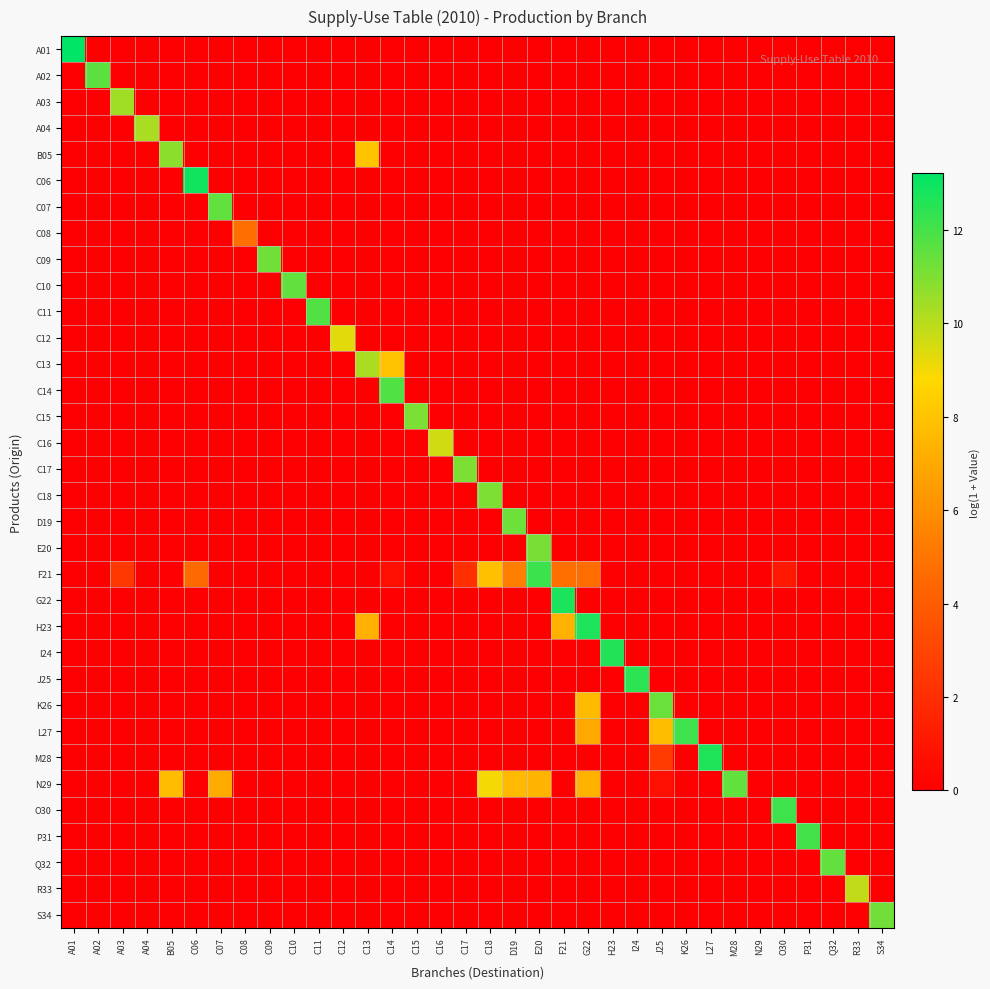

Reading left to right, list all the values displayed in this chart.

A01: A01=13.2	A02=0.0	A03=0.0	A04=0.0	B05=0.0	C06=0.0	C07=0.0	C08=0.0	C09=0.0	C10=0.0	C11=0.0	C12=0.0	C13=0.0	C14=0.0	C15=0.0	C16=0.0	C17=0.0	C18=0.0	D19=0.0	E20=0.0	F21=0.0	G22=0.0	H23=0.0	I24=0.0	J25=0.0	K26=0.0	L27=0.0	M28=0.0	N29=0.0	O30=0.0	P31=0.0	Q32=0.0	R33=0.0	S34=0.0
A02: A01=0.0	A02=11.6	A03=0.0	A04=0.0	B05=0.0	C06=0.0	C07=0.0	C08=0.0	C09=0.0	C10=0.0	C11=0.0	C12=0.0	C13=0.0	C14=0.0	C15=0.0	C16=0.0	C17=0.0	C18=0.0	D19=0.0	E20=0.0	F21=0.0	G22=0.0	H23=0.0	I24=0.0	J25=0.0	K26=0.0	L27=0.0	M28=0.0	N29=0.0	O30=0.0	P31=0.0	Q32=0.0	R33=0.0	S34=0.0
A03: A01=0.0	A02=0.0	A03=10.4	A04=0.0	B05=0.0	C06=0.0	C07=0.0	C08=0.0	C09=0.0	C10=0.0	C11=0.0	C12=0.0	C13=0.0	C14=0.0	C15=0.0	C16=0.0	C17=0.0	C18=0.0	D19=0.0	E20=0.0	F21=0.0	G22=0.0	H23=0.0	I24=0.0	J25=0.0	K26=0.0	L27=0.0	M28=0.0	N29=0.0	O30=0.0	P31=0.0	Q32=0.0	R33=0.0	S34=0.0
A04: A01=0.0	A02=0.0	A03=0.0	A04=10.3	B05=0.0	C06=0.0	C07=0.0	C08=0.0	C09=0.0	C10=0.0	C11=0.0	C12=0.0	C13=0.0	C14=0.0	C15=0.0	C16=0.0	C17=0.0	C18=0.0	D19=0.0	E20=0.0	F21=0.0	G22=0.0	H23=0.0	I24=0.0	J25=0.0	K26=0.0	L27=0.0	M28=0.0	N29=0.0	O30=0.0	P31=0.0	Q32=0.0	R33=0.0	S34=0.0
B05: A01=0.0	A02=0.0	A03=0.0	A04=0.0	B05=10.8	C06=0.0	C07=0.0	C08=0.0	C09=0.0	C10=0.0	C11=0.0	C12=0.0	C13=8.0	C14=0.0	C15=0.0	C16=0.0	C17=0.0	C18=0.0	D19=0.0	E20=0.0	F21=0.0	G22=0.0	H23=0.0	I24=0.0	J25=0.0	K26=0.0	L27=0.0	M28=0.0	N29=0.0	O30=0.0	P31=0.0	Q32=0.0	R33=0.0	S34=0.0
C06: A01=0.0	A02=0.0	A03=0.0	A04=0.0	B05=0.0	C06=12.9	C07=0.0	C08=0.0	C09=0.0	C10=0.0	C11=0.0	C12=0.0	C13=0.0	C14=0.0	C15=0.0	C16=0.0	C17=0.0	C18=0.0	D19=0.0	E20=0.0	F21=0.0	G22=0.0	H23=0.0	I24=0.0	J25=0.0	K26=0.0	L27=0.0	M28=0.0	N29=0.0	O30=0.0	P31=0.0	Q32=0.0	R33=0.0	S34=0.0
C07: A01=0.0	A02=0.0	A03=0.0	A04=0.0	B05=0.0	C06=0.0	C07=11.5	C08=0.0	C09=0.0	C10=0.0	C11=0.0	C12=0.0	C13=0.0	C14=0.0	C15=0.0	C16=0.0	C17=0.0	C18=0.0	D19=0.0	E20=0.0	F21=0.0	G22=0.0	H23=0.0	I24=0.0	J25=0.0	K26=0.0	L27=0.0	M28=0.0	N29=0.0	O30=0.0	P31=0.0	Q32=0.0	R33=0.0	S34=0.0
C08: A01=0.0	A02=0.0	A03=0.0	A04=0.0	B05=0.0	C06=0.0	C07=0.0	C08=4.7	C09=0.0	C10=0.0	C11=0.0	C12=0.0	C13=0.0	C14=0.0	C15=0.0	C16=0.0	C17=0.0	C18=0.0	D19=0.0	E20=0.0	F21=0.0	G22=0.0	H23=0.0	I24=0.0	J25=0.0	K26=0.0	L27=0.0	M28=0.0	N29=0.0	O30=0.0	P31=0.0	Q32=0.0	R33=0.0	S34=0.0
C09: A01=0.0	A02=0.0	A03=0.0	A04=0.0	B05=0.0	C06=0.0	C07=0.0	C08=0.0	C09=11.3	C10=0.0	C11=0.0	C12=0.0	C13=0.0	C14=0.0	C15=0.0	C16=0.0	C17=0.0	C18=0.0	D19=0.0	E20=0.0	F21=0.0	G22=0.0	H23=0.0	I24=0.0	J25=0.0	K26=0.0	L27=0.0	M28=0.0	N29=0.0	O30=0.0	P31=0.0	Q32=0.0	R33=0.0	S34=0.0
C10: A01=0.0	A02=0.0	A03=0.0	A04=0.0	B05=0.0	C06=0.0	C07=0.0	C08=0.0	C09=0.0	C10=11.5	C11=0.0	C12=0.0	C13=0.0	C14=0.0	C15=0.0	C16=0.0	C17=0.0	C18=0.0	D19=0.0	E20=0.0	F21=0.0	G22=0.0	H23=0.0	I24=0.0	J25=0.0	K26=0.0	L27=0.0	M28=0.0	N29=0.0	O30=0.0	P31=0.0	Q32=0.0	R33=0.0	S34=0.0
C11: A01=0.0	A02=0.0	A03=0.0	A04=0.0	B05=0.0	C06=0.0	C07=0.0	C08=0.0	C09=0.0	C10=0.0	C11=11.8	C12=0.0	C13=0.0	C14=0.0	C15=0.0	C16=0.0	C17=0.0	C18=0.0	D19=0.0	E20=0.0	F21=0.0	G22=0.0	H23=0.0	I24=0.0	J25=0.0	K26=0.0	L27=0.0	M28=0.0	N29=0.0	O30=0.0	P31=0.0	Q32=0.0	R33=0.0	S34=0.0
C12: A01=0.0	A02=0.0	A03=0.0	A04=0.0	B05=0.0	C06=0.0	C07=0.0	C08=0.0	C09=0.0	C10=0.0	C11=0.0	C12=9.3	C13=0.0	C14=0.0	C15=0.0	C16=0.0	C17=0.0	C18=0.0	D19=0.0	E20=0.0	F21=0.0	G22=0.0	H23=0.0	I24=0.0	J25=0.0	K26=0.0	L27=0.0	M28=0.0	N29=0.0	O30=0.0	P31=0.0	Q32=0.0	R33=0.0	S34=0.0
C13: A01=0.0	A02=0.0	A03=0.0	A04=0.0	B05=0.0	C06=0.0	C07=0.0	C08=0.0	C09=0.0	C10=0.0	C11=0.0	C12=0.0	C13=10.3	C14=7.9	C15=0.0	C16=0.0	C17=0.0	C18=0.0	D19=0.0	E20=0.0	F21=0.0	G22=0.0	H23=0.0	I24=0.0	J25=0.0	K26=0.0	L27=0.0	M28=0.0	N29=0.0	O30=0.0	P31=0.0	Q32=0.0	R33=0.0	S34=0.0
C14: A01=0.0	A02=0.0	A03=0.0	A04=0.0	B05=0.0	C06=0.0	C07=0.0	C08=0.0	C09=0.0	C10=0.0	C11=0.0	C12=0.0	C13=0.0	C14=11.8	C15=0.0	C16=0.0	C17=0.0	C18=0.0	D19=0.0	E20=0.0	F21=0.0	G22=0.0	H23=0.0	I24=0.0	J25=0.0	K26=0.0	L27=0.0	M28=0.0	N29=0.0	O30=0.0	P31=0.0	Q32=0.0	R33=0.0	S34=0.0
C15: A01=0.0	A02=0.0	A03=0.0	A04=0.0	B05=0.0	C06=0.0	C07=0.0	C08=0.0	C09=0.0	C10=0.0	C11=0.0	C12=0.0	C13=0.0	C14=0.0	C15=11.1	C16=0.0	C17=0.0	C18=0.0	D19=0.0	E20=0.0	F21=0.0	G22=0.0	H23=0.0	I24=0.0	J25=0.0	K26=0.0	L27=0.0	M28=0.0	N29=0.0	O30=0.0	P31=0.0	Q32=0.0	R33=0.0	S34=0.0
C16: A01=0.0	A02=0.0	A03=0.0	A04=0.0	B05=0.0	C06=0.0	C07=0.0	C08=0.0	C09=0.0	C10=0.0	C11=0.0	C12=0.0	C13=0.0	C14=0.0	C15=0.0	C16=9.6	C17=0.0	C18=0.0	D19=0.0	E20=0.0	F21=0.0	G22=0.0	H23=0.0	I24=0.0	J25=0.0	K26=0.0	L27=0.0	M28=0.0	N29=0.0	O30=0.0	P31=0.0	Q32=0.0	R33=0.0	S34=0.0
C17: A01=0.0	A02=0.0	A03=0.0	A04=0.0	B05=0.0	C06=0.0	C07=0.0	C08=0.0	C09=0.0	C10=0.0	C11=0.0	C12=0.0	C13=0.0	C14=0.0	C15=0.0	C16=0.0	C17=11.0	C18=0.0	D19=0.0	E20=0.0	F21=0.0	G22=0.0	H23=0.0	I24=0.0	J25=0.0	K26=0.0	L27=0.0	M28=0.0	N29=0.0	O30=0.0	P31=0.0	Q32=0.0	R33=0.0	S34=0.0
C18: A01=0.0	A02=0.0	A03=0.0	A04=0.0	B05=0.0	C06=0.0	C07=0.0	C08=0.0	C09=0.0	C10=0.0	C11=0.0	C12=0.0	C13=0.0	C14=0.0	C15=0.0	C16=0.0	C17=0.0	C18=11.0	D19=0.0	E20=0.0	F21=0.0	G22=0.0	H23=0.0	I24=0.0	J25=0.0	K26=0.0	L27=0.0	M28=0.0	N29=0.0	O30=0.0	P31=0.0	Q32=0.0	R33=0.0	S34=0.0
D19: A01=0.0	A02=0.0	A03=0.0	A04=0.0	B05=0.0	C06=0.0	C07=0.0	C08=0.0	C09=0.0	C10=0.0	C11=0.0	C12=0.0	C13=0.0	C14=0.0	C15=0.0	C16=0.0	C17=0.0	C18=0.0	D19=11.3	E20=0.0	F21=0.0	G22=0.0	H23=0.0	I24=0.0	J25=0.0	K26=0.0	L27=0.0	M28=0.0	N29=0.0	O30=0.0	P31=0.0	Q32=0.0	R33=0.0	S34=0.0
E20: A01=0.0	A02=0.0	A03=0.0	A04=0.0	B05=0.0	C06=0.0	C07=0.0	C08=0.0	C09=0.0	C10=0.0	C11=0.0	C12=0.0	C13=0.0	C14=0.0	C15=0.0	C16=0.0	C17=0.0	C18=0.0	D19=0.0	E20=11.1	F21=0.0	G22=0.0	H23=0.0	I24=0.0	J25=0.0	K26=0.0	L27=0.0	M28=0.0	N29=0.0	O30=0.0	P31=0.0	Q32=0.0	R33=0.0	S34=0.0
F21: A01=0.0	A02=0.0	A03=2.4	A04=0.0	B05=0.0	C06=4.6	C07=0.0	C08=0.0	C09=0.0	C10=0.0	C11=0.0	C12=0.0	C13=0.0	C14=0.7	C15=0.0	C16=0.0	C17=2.1	C18=7.9	D19=5.4	E20=12.2	F21=4.8	G22=4.7	H23=0.0	I24=0.0	J25=0.0	K26=0.0	L27=0.0	M28=0.0	N29=0.0	O30=1.1	P31=0.0	Q32=0.0	R33=0.0	S34=0.0
G22: A01=0.0	A02=0.0	A03=0.0	A04=0.0	B05=0.0	C06=0.0	C07=0.0	C08=0.0	C09=0.0	C10=0.0	C11=0.0	C12=0.0	C13=0.0	C14=0.0	C15=0.0	C16=0.0	C17=0.0	C18=0.0	D19=0.0	E20=0.0	F21=12.8	G22=0.0	H23=0.0	I24=0.0	J25=0.0	K26=0.0	L27=0.0	M28=0.0	N29=0.0	O30=0.0	P31=0.0	Q32=0.0	R33=0.0	S34=0.0
H23: A01=0.0	A02=0.0	A03=0.0	A04=0.0	B05=0.0	C06=0.0	C07=0.0	C08=0.0	C09=0.0	C10=0.0	C11=0.0	C12=0.0	C13=7.3	C14=0.0	C15=0.0	C16=0.0	C17=0.0	C18=0.0	D19=0.0	E20=0.0	F21=7.3	G22=12.7	H23=0.0	I24=0.0	J25=0.0	K26=0.0	L27=0.0	M28=0.0	N29=0.0	O30=0.0	P31=0.0	Q32=0.0	R33=0.0	S34=0.0
I24: A01=0.0	A02=0.0	A03=0.0	A04=0.0	B05=0.0	C06=0.0	C07=0.0	C08=0.0	C09=0.0	C10=0.0	C11=0.0	C12=0.0	C13=0.0	C14=0.0	C15=0.0	C16=0.0	C17=0.0	C18=0.0	D19=0.0	E20=0.0	F21=0.0	G22=0.0	H23=12.6	I24=0.0	J25=0.0	K26=0.0	L27=0.0	M28=0.0	N29=0.0	O30=0.0	P31=0.0	Q32=0.0	R33=0.0	S34=0.0
J25: A01=0.0	A02=0.0	A03=0.0	A04=0.0	B05=0.0	C06=0.0	C07=0.0	C08=0.0	C09=0.0	C10=0.0	C11=0.0	C12=0.0	C13=0.0	C14=0.0	C15=0.0	C16=0.0	C17=0.0	C18=0.0	D19=0.0	E20=0.0	F21=0.0	G22=0.0	H23=0.0	I24=12.4	J25=0.0	K26=0.0	L27=0.0	M28=0.0	N29=0.0	O30=0.0	P31=0.0	Q32=0.0	R33=0.0	S34=0.0
K26: A01=0.0	A02=0.0	A03=0.0	A04=0.0	B05=0.0	C06=0.0	C07=0.0	C08=0.0	C09=0.0	C10=0.0	C11=0.0	C12=0.0	C13=0.0	C14=0.0	C15=0.0	C16=0.0	C17=0.0	C18=0.0	D19=0.0	E20=0.0	F21=0.0	G22=7.7	H23=0.0	I24=0.0	J25=11.4	K26=0.0	L27=0.0	M28=0.0	N29=0.0	O30=0.0	P31=0.0	Q32=0.0	R33=0.0	S34=0.0
L27: A01=0.0	A02=0.0	A03=0.0	A04=0.0	B05=0.0	C06=0.0	C07=0.0	C08=0.0	C09=0.0	C10=0.0	C11=0.0	C12=0.0	C13=0.0	C14=0.0	C15=0.0	C16=0.0	C17=0.0	C18=0.0	D19=0.0	E20=0.0	F21=0.0	G22=6.9	H23=0.0	I24=0.0	J25=7.7	K26=12.1	L27=0.0	M28=0.0	N29=0.0	O30=0.0	P31=0.0	Q32=0.0	R33=0.0	S34=0.0
M28: A01=0.0	A02=0.0	A03=0.0	A04=0.0	B05=0.0	C06=0.0	C07=0.0	C08=0.0	C09=0.0	C10=0.0	C11=0.0	C12=0.0	C13=0.0	C14=0.0	C15=0.0	C16=0.0	C17=0.0	C18=0.0	D19=0.0	E20=0.0	F21=0.0	G22=0.0	H23=0.0	I24=0.0	J25=2.6	K26=0.0	L27=12.6	M28=0.0	N29=0.0	O30=0.0	P31=0.0	Q32=0.0	R33=0.0	S34=0.0
N29: A01=0.0	A02=0.0	A03=0.0	A04=0.0	B05=7.7	C06=0.0	C07=7.1	C08=0.0	C09=0.0	C10=0.0	C11=0.0	C12=0.0	C13=0.0	C14=0.0	C15=0.0	C16=0.0	C17=0.0	C18=9.0	D19=7.6	E20=7.5	F21=0.0	G22=7.4	H23=0.0	I24=0.0	J25=0.7	K26=0.0	L27=0.0	M28=11.5	N29=0.0	O30=0.0	P31=0.0	Q32=0.0	R33=0.0	S34=0.0
O30: A01=0.0	A02=0.0	A03=0.0	A04=0.0	B05=0.0	C06=0.0	C07=0.0	C08=0.0	C09=0.0	C10=0.0	C11=0.0	C12=0.0	C13=0.0	C14=0.0	C15=0.0	C16=0.0	C17=0.0	C18=0.0	D19=0.0	E20=0.0	F21=0.0	G22=0.0	H23=0.0	I24=0.0	J25=0.0	K26=0.0	L27=0.0	M28=0.0	N29=0.0	O30=12.1	P31=0.0	Q32=0.0	R33=0.0	S34=0.0
P31: A01=0.0	A02=0.0	A03=0.0	A04=0.0	B05=0.0	C06=0.0	C07=0.0	C08=0.0	C09=0.0	C10=0.0	C11=0.0	C12=0.0	C13=0.0	C14=0.0	C15=0.0	C16=0.0	C17=0.0	C18=0.0	D19=0.0	E20=0.0	F21=0.0	G22=0.0	H23=0.0	I24=0.0	J25=0.0	K26=0.0	L27=0.0	M28=0.0	N29=0.0	O30=0.0	P31=12.0	Q32=0.0	R33=0.0	S34=0.0
Q32: A01=0.0	A02=0.0	A03=0.0	A04=0.0	B05=0.0	C06=0.0	C07=0.0	C08=0.0	C09=0.0	C10=0.0	C11=0.0	C12=0.0	C13=0.0	C14=0.0	C15=0.0	C16=0.0	C17=0.0	C18=0.0	D19=0.0	E20=0.0	F21=0.0	G22=0.0	H23=0.0	I24=0.0	J25=0.0	K26=0.0	L27=0.0	M28=0.0	N29=0.0	O30=0.0	P31=0.0	Q32=11.5	R33=0.0	S34=0.0
R33: A01=0.0	A02=0.0	A03=0.0	A04=0.0	B05=0.0	C06=0.0	C07=0.0	C08=0.0	C09=0.0	C10=0.0	C11=0.0	C12=0.0	C13=0.0	C14=0.0	C15=0.0	C16=0.0	C17=0.0	C18=0.0	D19=0.0	E20=0.0	F21=0.0	G22=0.0	H23=0.0	I24=0.0	J25=0.0	K26=0.0	L27=0.0	M28=0.0	N29=0.0	O30=0.0	P31=0.0	Q32=0.0	R33=9.8	S34=0.0
S34: A01=0.0	A02=0.0	A03=0.0	A04=0.0	B05=0.0	C06=0.0	C07=0.0	C08=0.0	C09=0.0	C10=0.0	C11=0.0	C12=0.0	C13=0.0	C14=0.0	C15=0.0	C16=0.0	C17=0.0	C18=0.0	D19=0.0	E20=0.0	F21=0.0	G22=0.0	H23=0.0	I24=0.0	J25=0.0	K26=0.0	L27=0.0	M28=0.0	N29=0.0	O30=0.0	P31=0.0	Q32=0.0	R33=0.0	S34=11.2